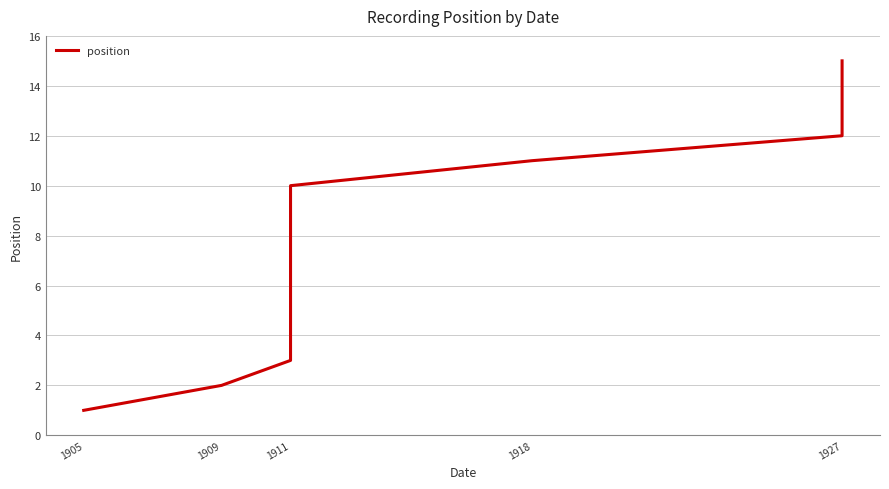

Read the value at 1927, to the nearest 10.

20